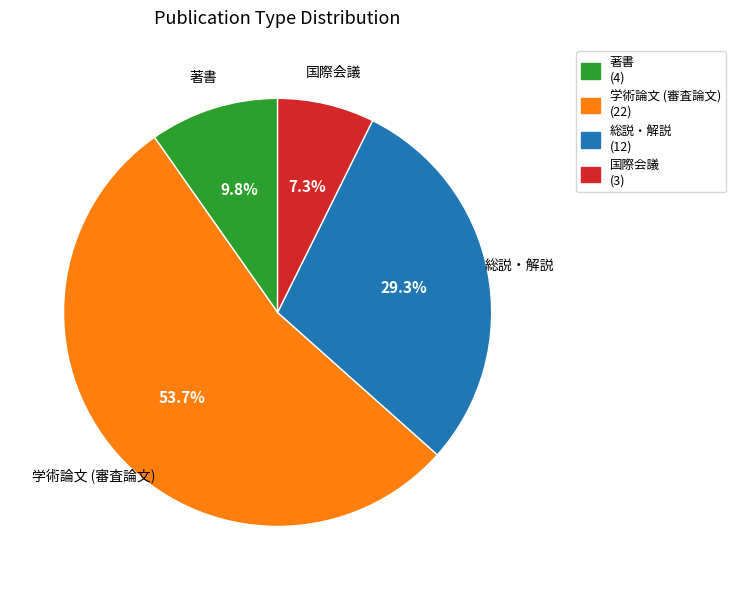

How many slices are in this pie chart?

4